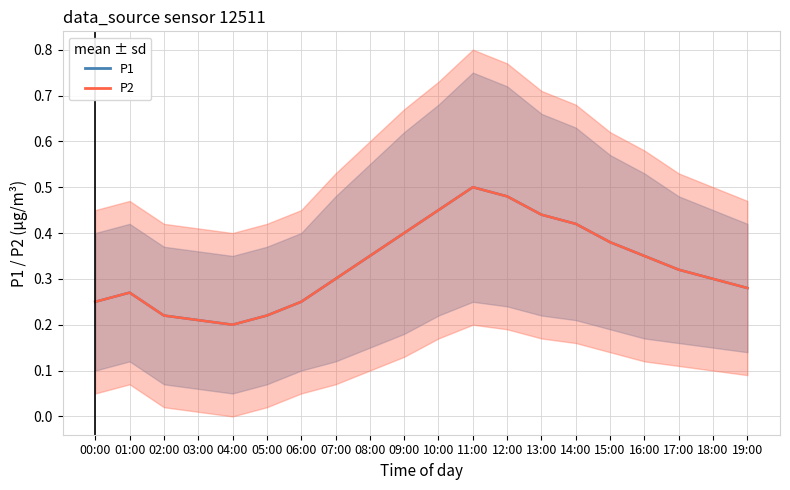

Which series has the largest range (max minus min)?

P1 mean